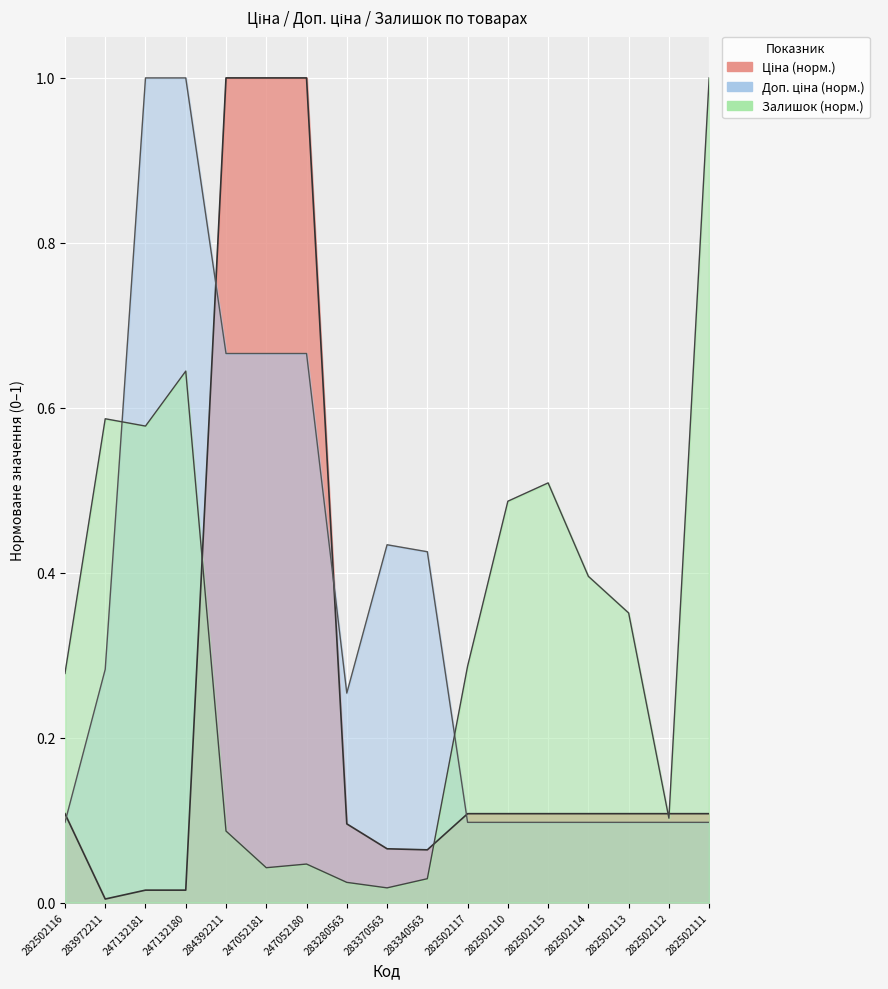

What is the maximum value shown in the chart?

1.0